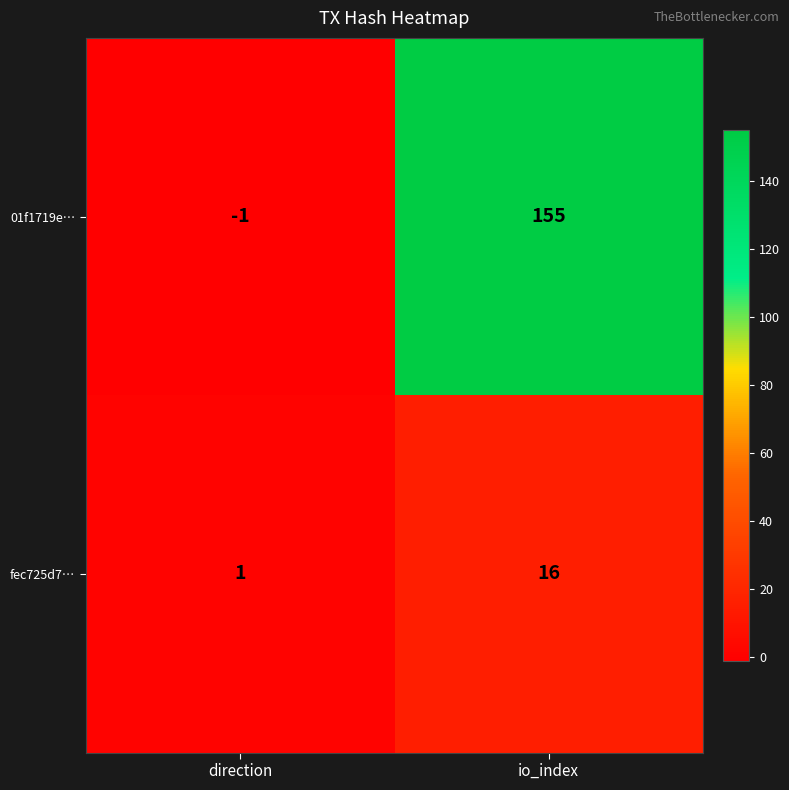

Reading left to right, transcribe all the data shown in this chart.

01f1719e…: direction=-1	io_index=155
fec725d7…: direction=1	io_index=16